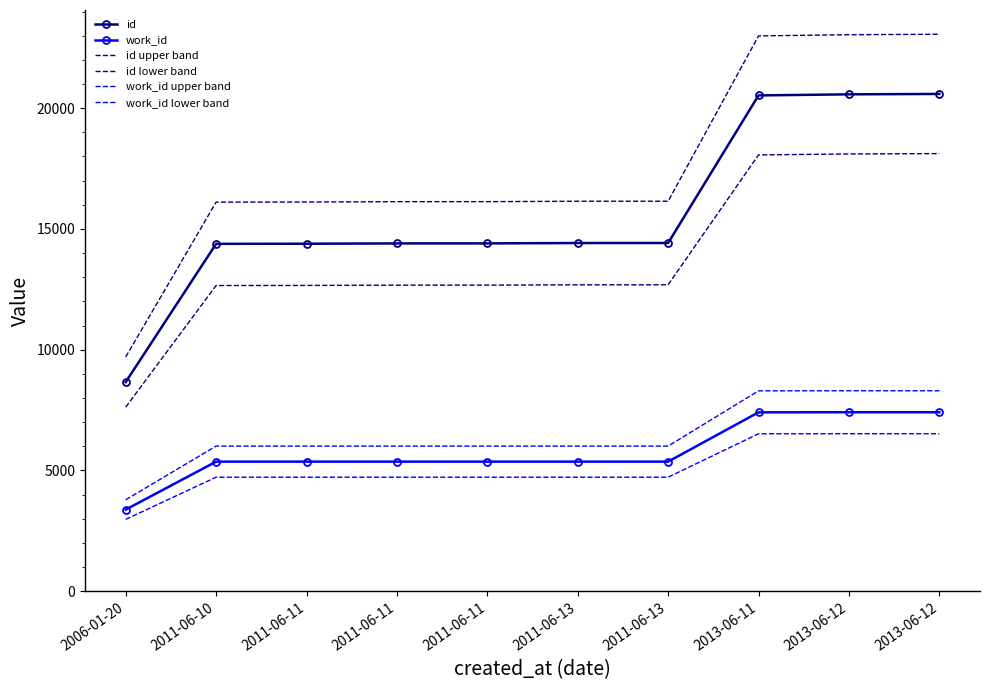

Reading left to right, what are all the values shown in this chart?

id: 2006-01-20=8660.0	2011-06-10=14384.0	2011-06-11=14388.0	2011-06-11=14401.0	2011-06-11=14402.0	2011-06-13=14417.0	2011-06-13=14418.0	2013-06-11=20529.0	2013-06-12=20573.0	2013-06-12=20590.0
work_id: 2006-01-20=3381.0	2011-06-10=5366.0	2011-06-11=5366.0	2011-06-11=5366.0	2011-06-11=5366.0	2011-06-13=5366.0	2011-06-13=5366.0	2013-06-11=7408.0	2013-06-12=7411.0	2013-06-12=7411.0
id upper band: 2006-01-20=9699.2	2011-06-10=16110.1	2011-06-11=16114.6	2011-06-11=16129.1	2011-06-11=16130.2	2011-06-13=16147.0	2011-06-13=16148.2	2013-06-11=22992.5	2013-06-12=23041.8	2013-06-12=23060.8
id lower band: 2006-01-20=7620.8	2011-06-10=12657.9	2011-06-11=12661.4	2011-06-11=12672.9	2011-06-11=12673.8	2011-06-13=12687.0	2011-06-13=12687.8	2013-06-11=18065.5	2013-06-12=18104.2	2013-06-12=18119.2
work_id upper band: 2006-01-20=3786.7	2011-06-10=6009.9	2011-06-11=6009.9	2011-06-11=6009.9	2011-06-11=6009.9	2011-06-13=6009.9	2011-06-13=6009.9	2013-06-11=8297.0	2013-06-12=8300.3	2013-06-12=8300.3
work_id lower band: 2006-01-20=2975.3	2011-06-10=4722.1	2011-06-11=4722.1	2011-06-11=4722.1	2011-06-11=4722.1	2011-06-13=4722.1	2011-06-13=4722.1	2013-06-11=6519.0	2013-06-12=6521.7	2013-06-12=6521.7